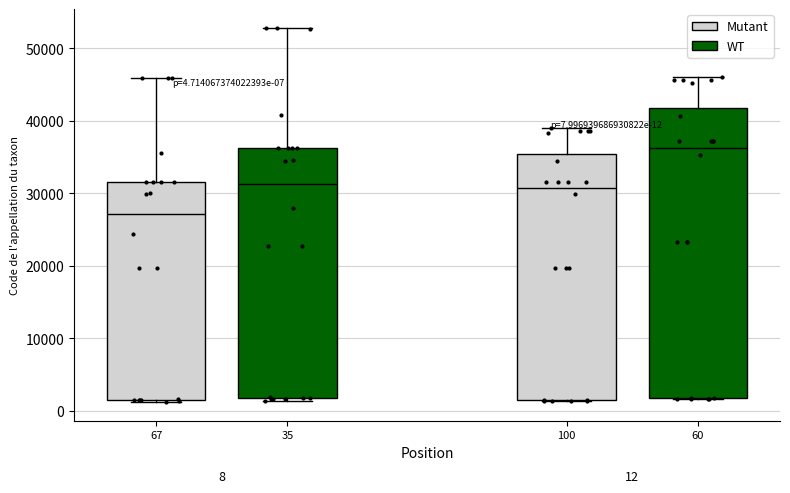

Which box is the tallest, from its lower edge to its upper edge?

60